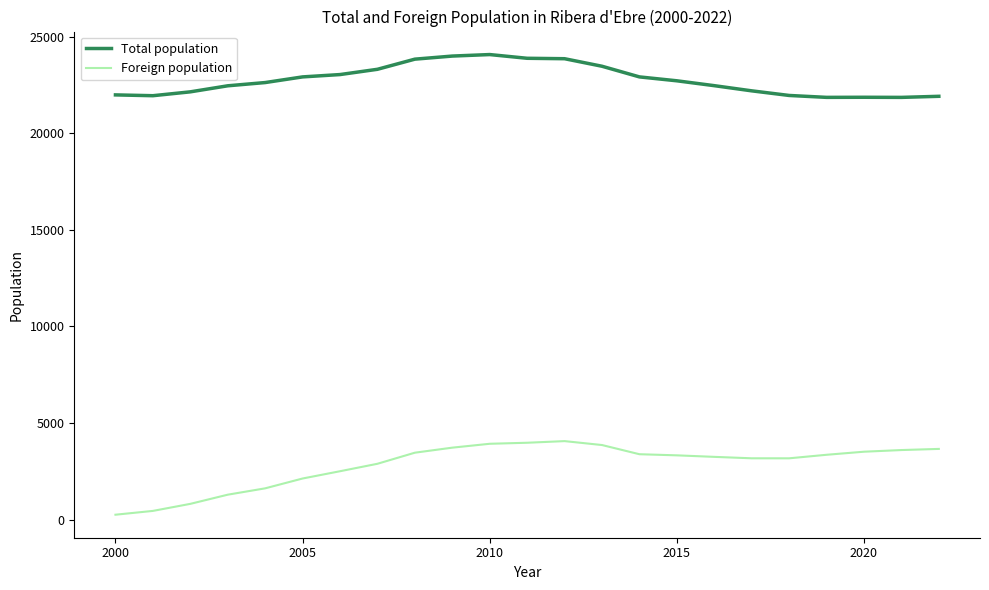

What is the minimum value shown in the chart?

250